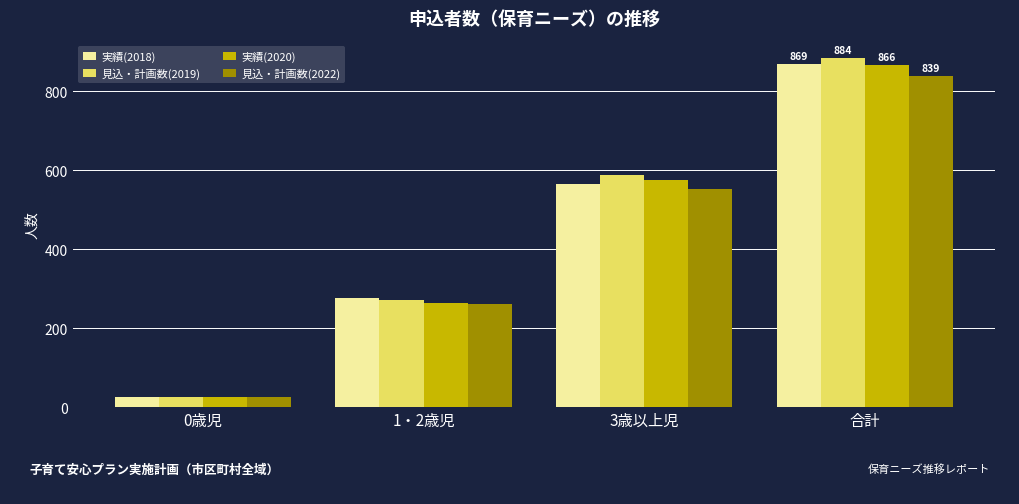

What is the difference between the second highest and second lowest values in the 実績(2020) series?

312